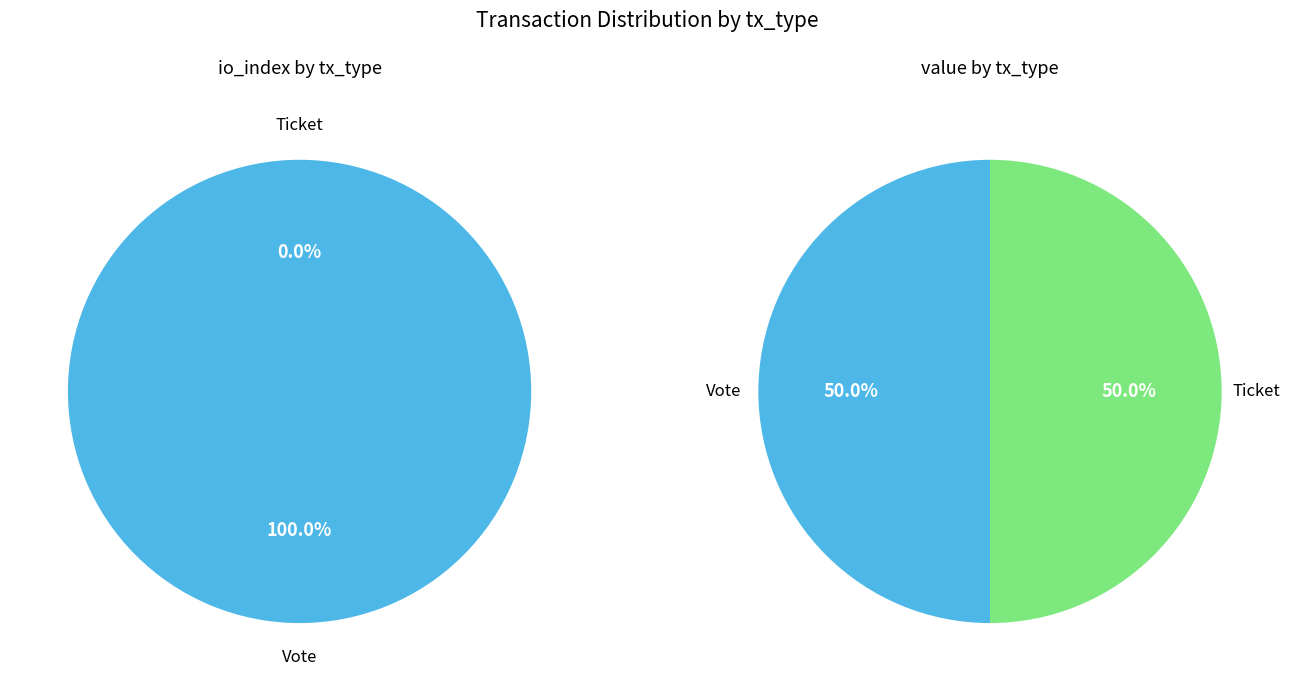

Does Vote account for over 50% of the chart?

Yes